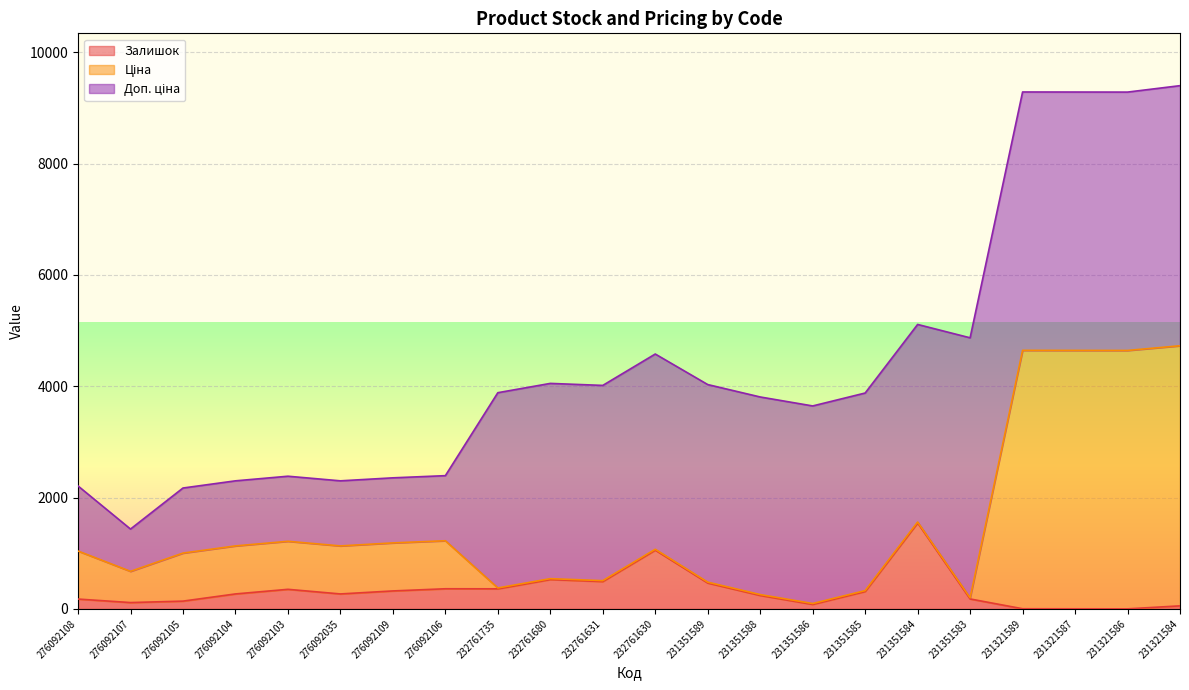

What is the sum of the Залишок values at 276092107 and 276092105?

254.0